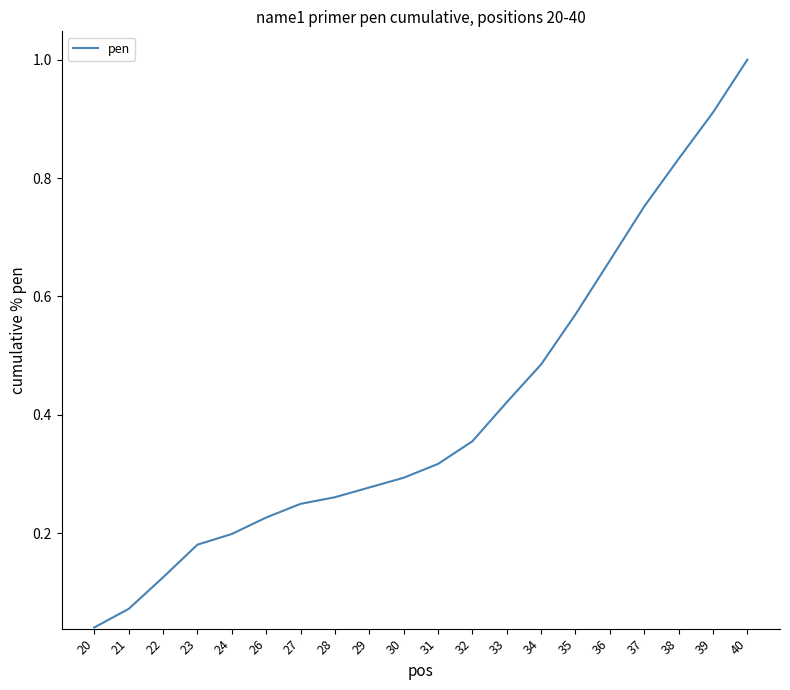

True or false: the data shows 0.4 at 26.

False